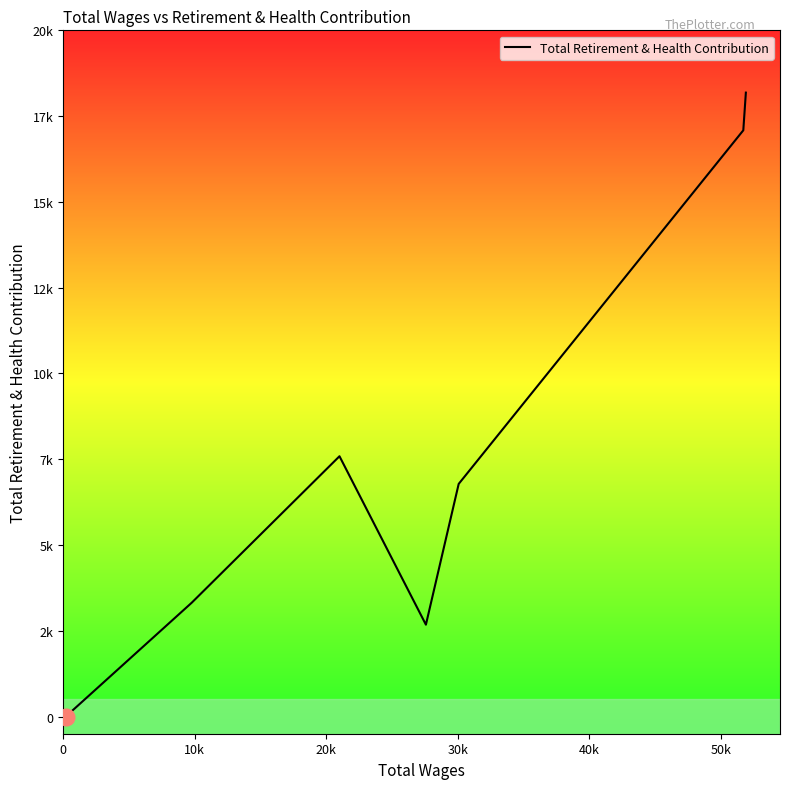

Does the chart have visible grid lines?

No